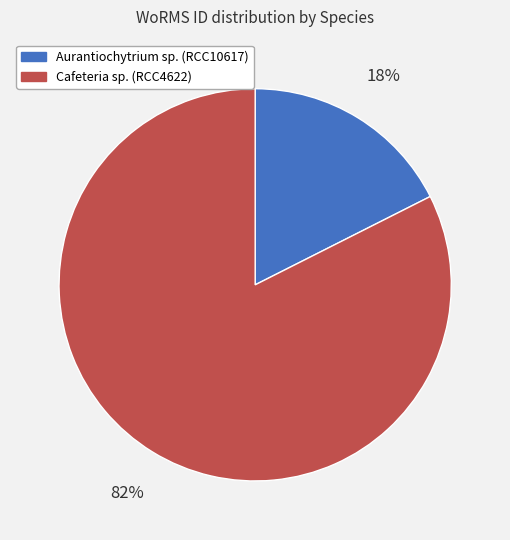

Is the sum of Aurantiochytrium sp. and Cafeteria sp. greater than half?

Yes